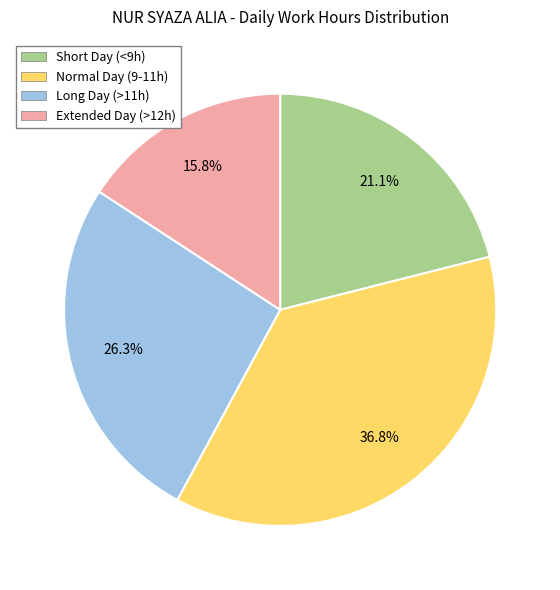

Which slice is the largest?

Normal Day (9-11h)